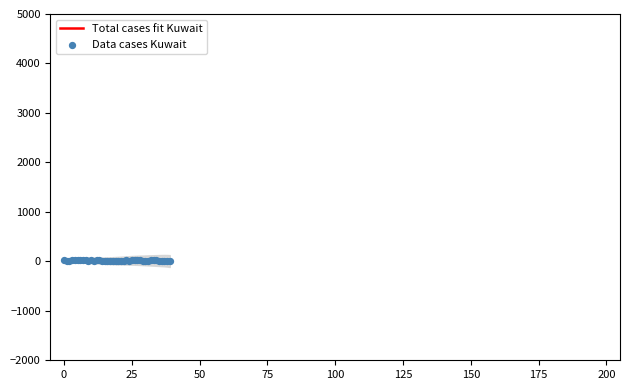

Which series has the largest Y range (max minus min)?

Data cases Kuwait